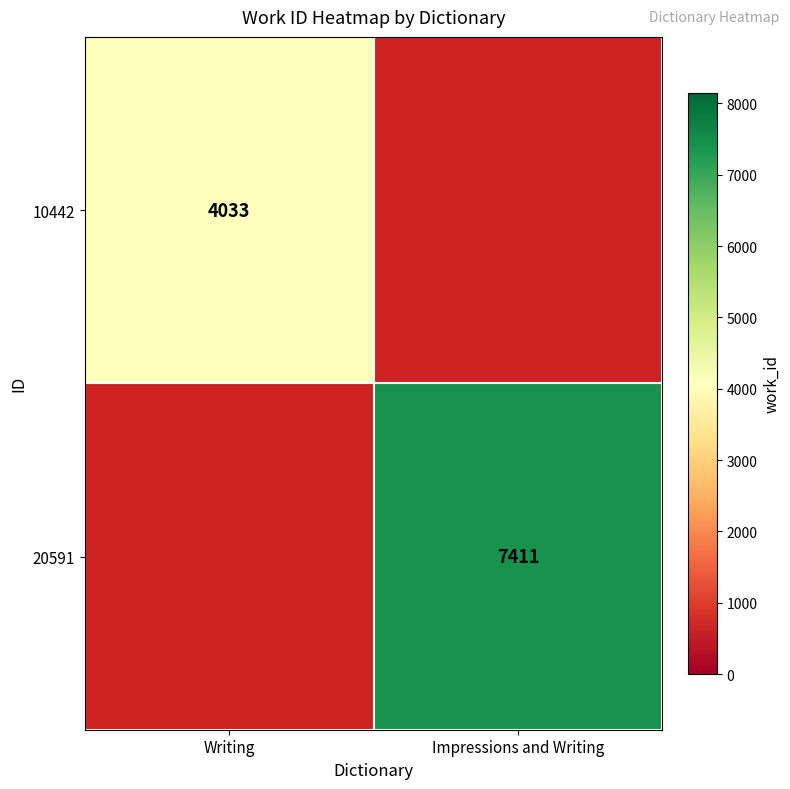

Is it true that 10442 equals 2664.2 at Writing?

False